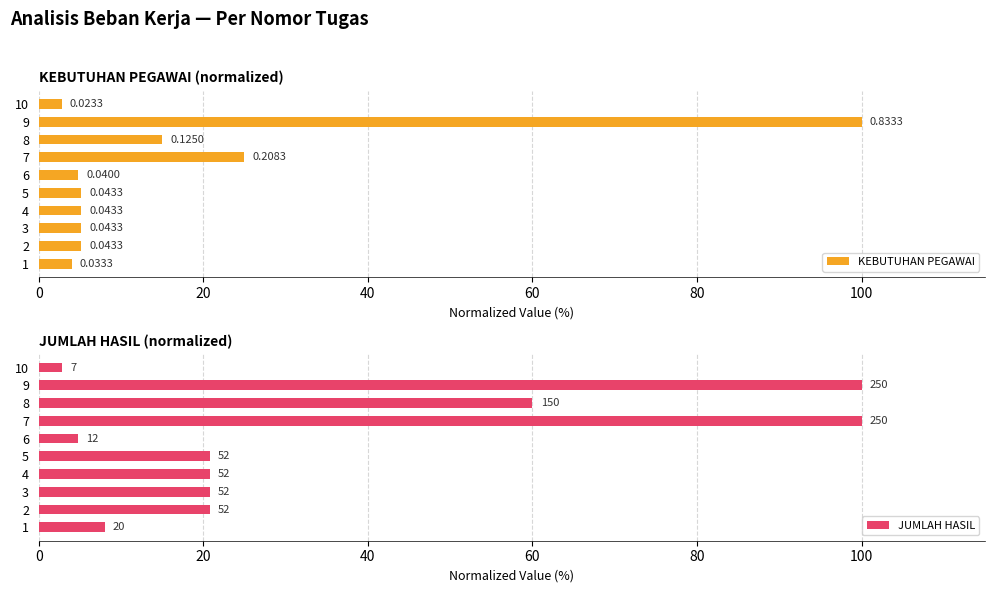

List the series in order of their overall mean, lowest first.

KEBUTUHAN PEGAWAI, JUMLAH HASIL